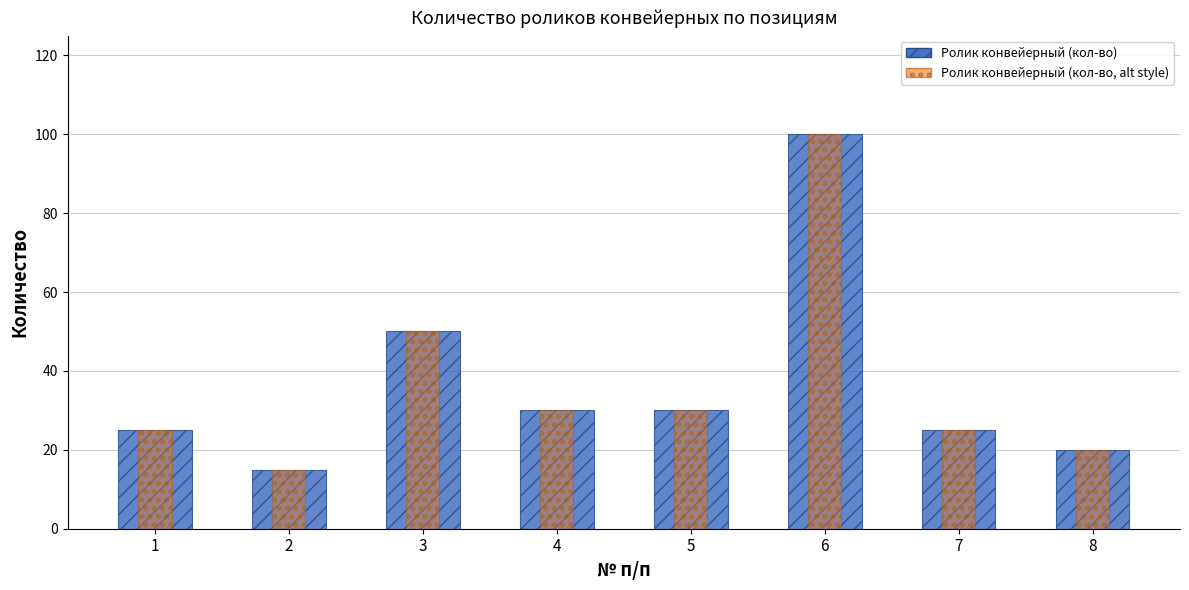

What is the maximum value shown in the chart?

100